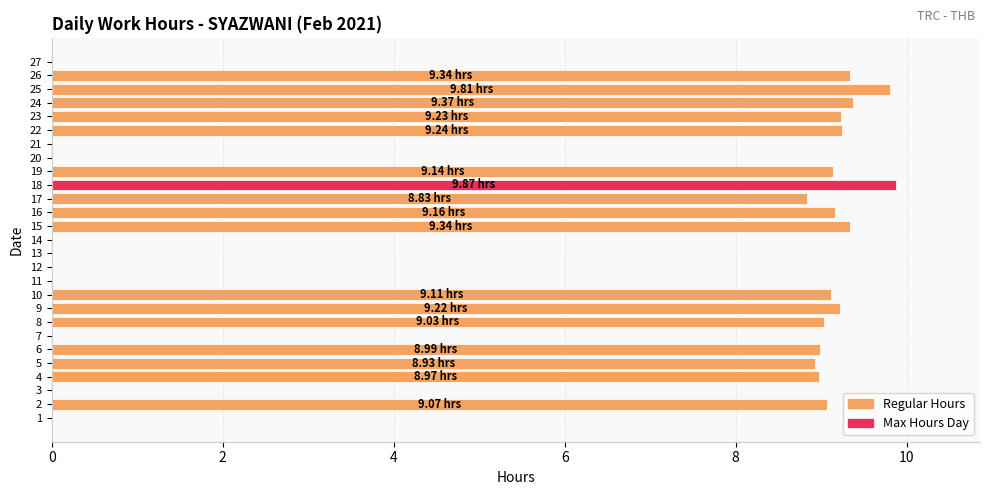

What is the sum of all values?

156.7